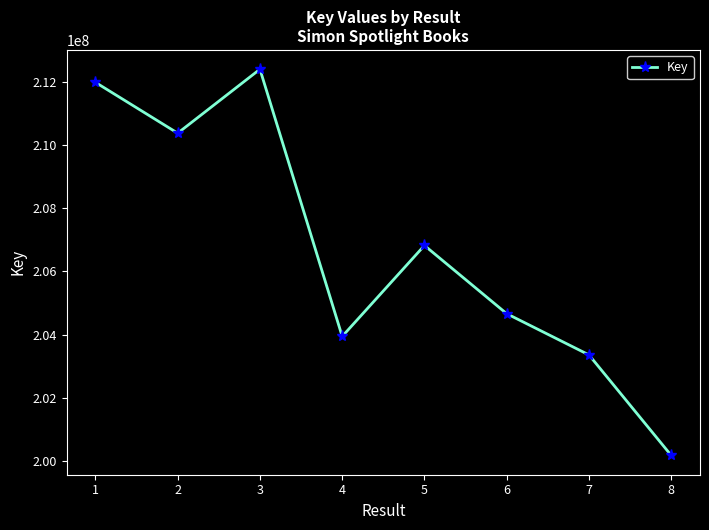

Is this an area chart (filled region under the line)?

No